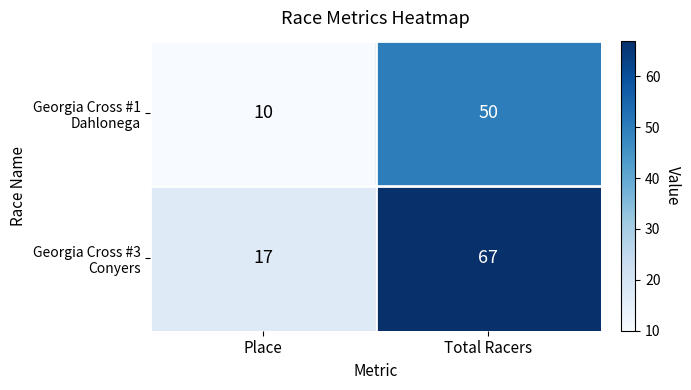

What is the total value across all series at Total Racers?

117